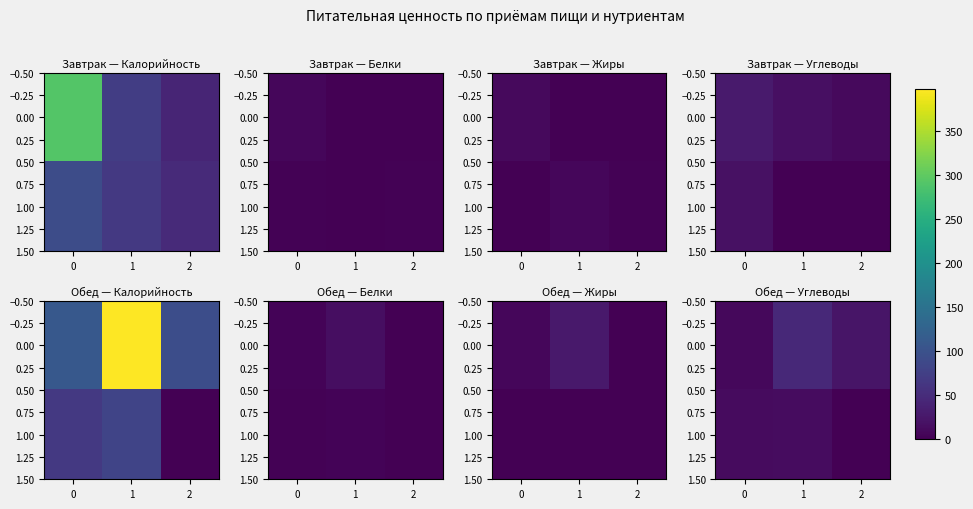

What is the minimum value for 0.00?

7.9